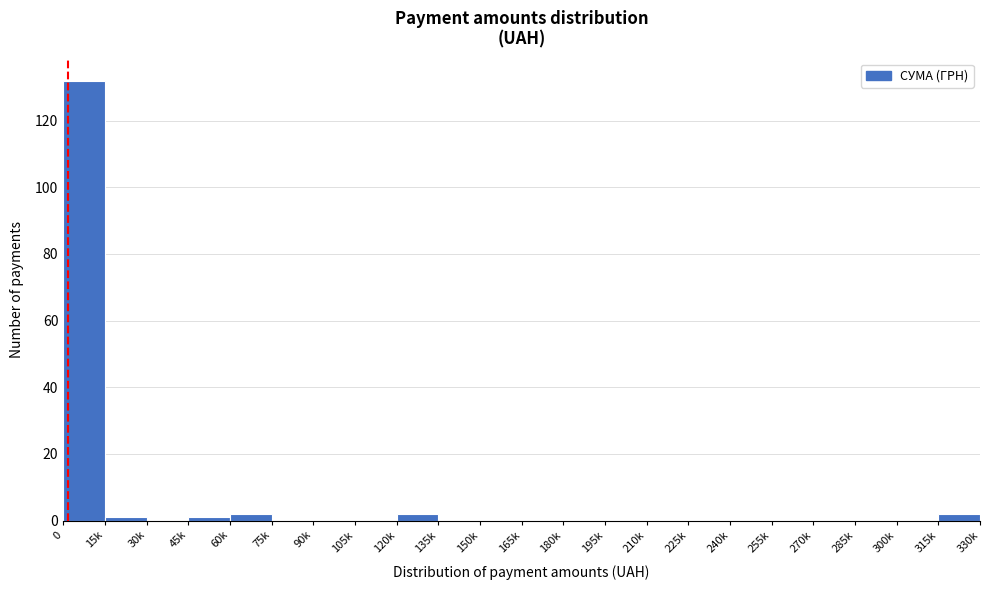

Reading left to right, list all the values displayed in this chart.

0=132	15k=1	30k=0	45k=1	60k=2	75k=0	90k=0	105k=0	120k=2	135k=0	150k=0	165k=0	180k=0	195k=0	210k=0	225k=0	240k=0	255k=0	270k=0	285k=0	300k=0	315k=2